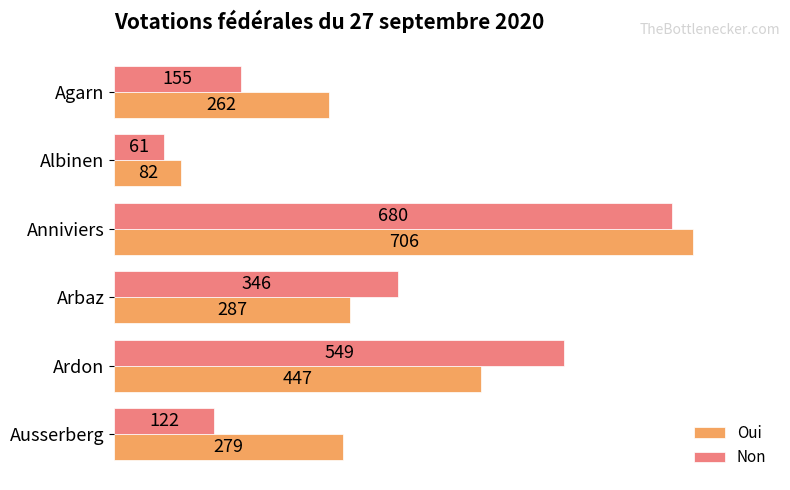

At which category is the sum across all series the highest?

Anniviers